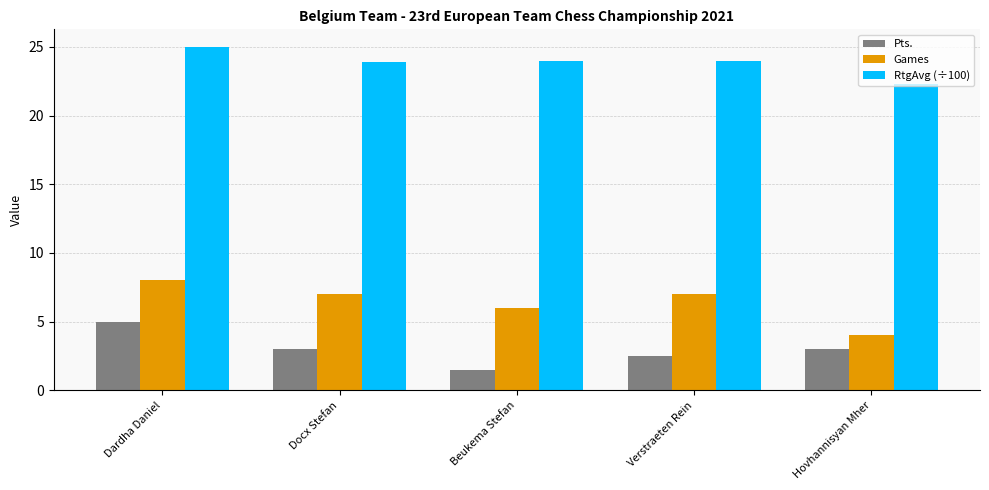

What is the total value across all series at Hovhannisyan Mher?

29.3